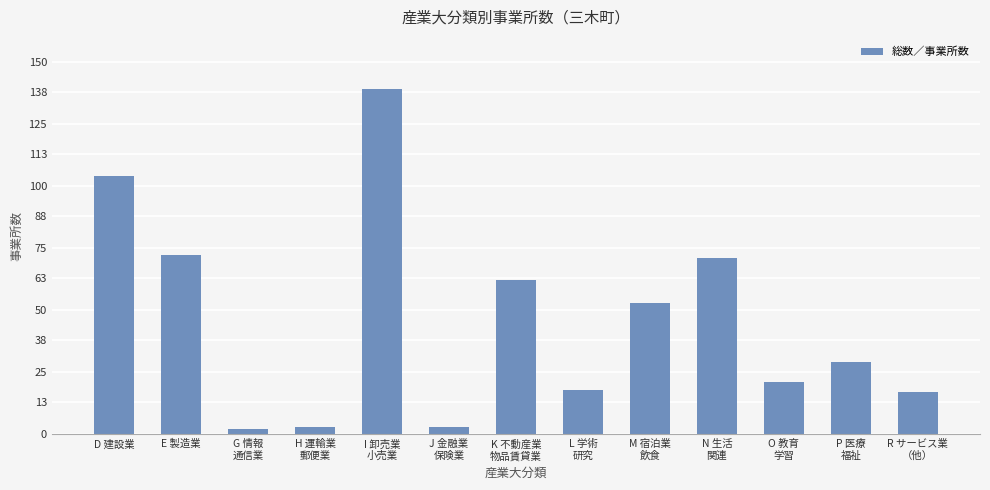

Which category has the highest value across all series?

I 卸売業
小売業